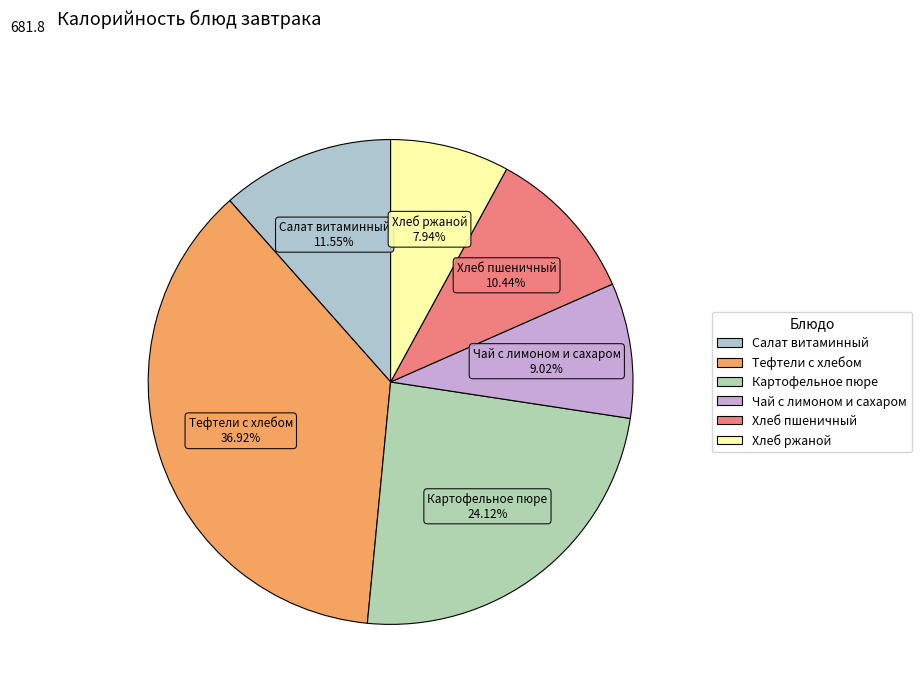

What is the smallest slice in the pie chart?

Хлеб ржаной